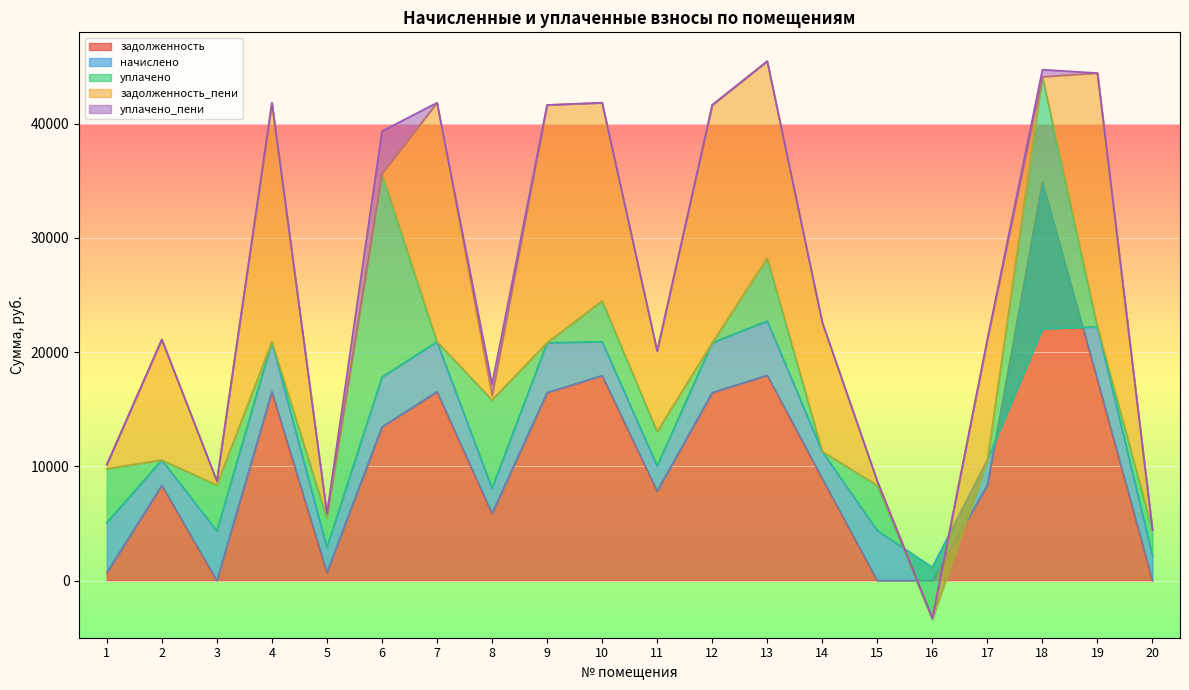

What is the highest value of the задолженность series?

34873.4